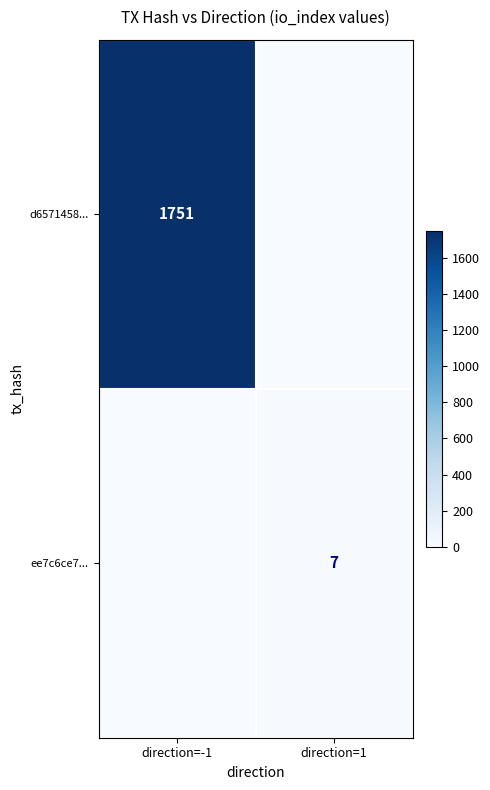

The ee7c6ce7... series shows 7 at direction=1. True or false?

True